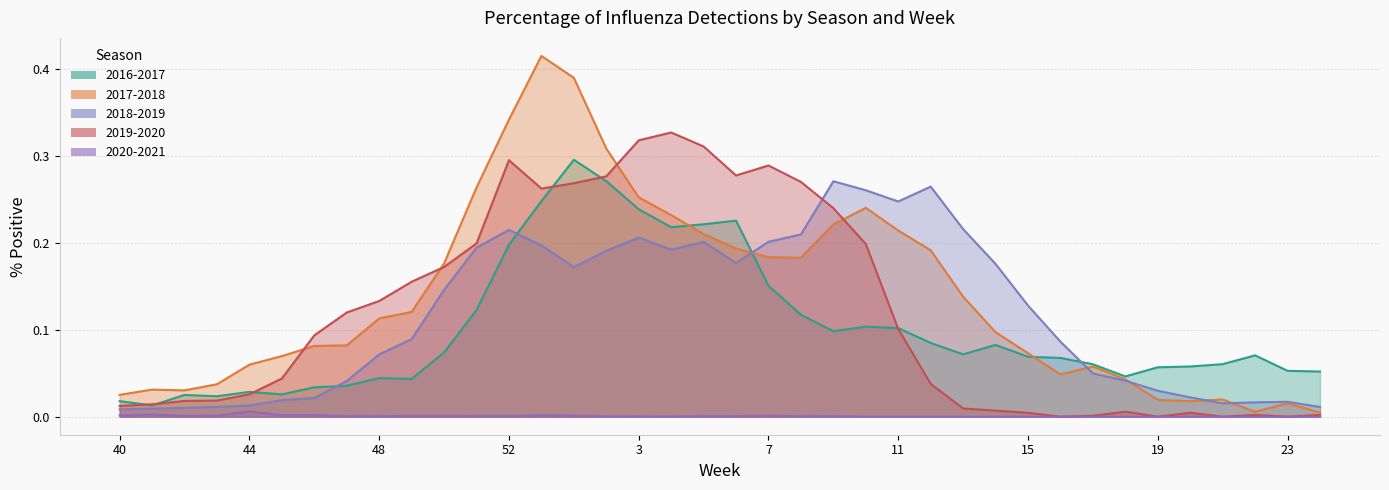

What is the label of the 34th point from the right?

44